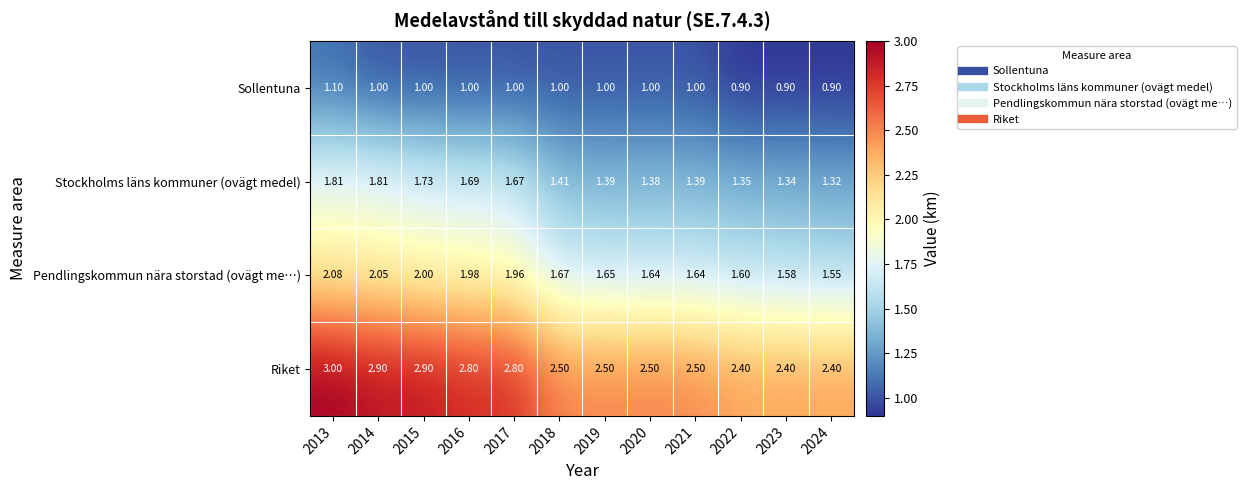

Which series changed the most between 2013 and 2016?

Riket